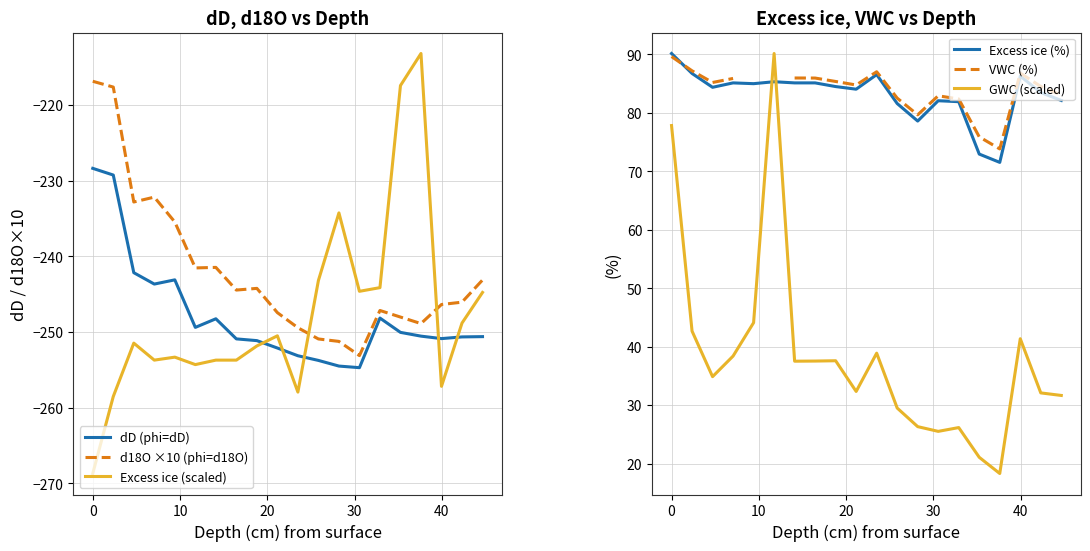

What is the highest value of the d18O ×10 (phi=d18O) series?

-216.9